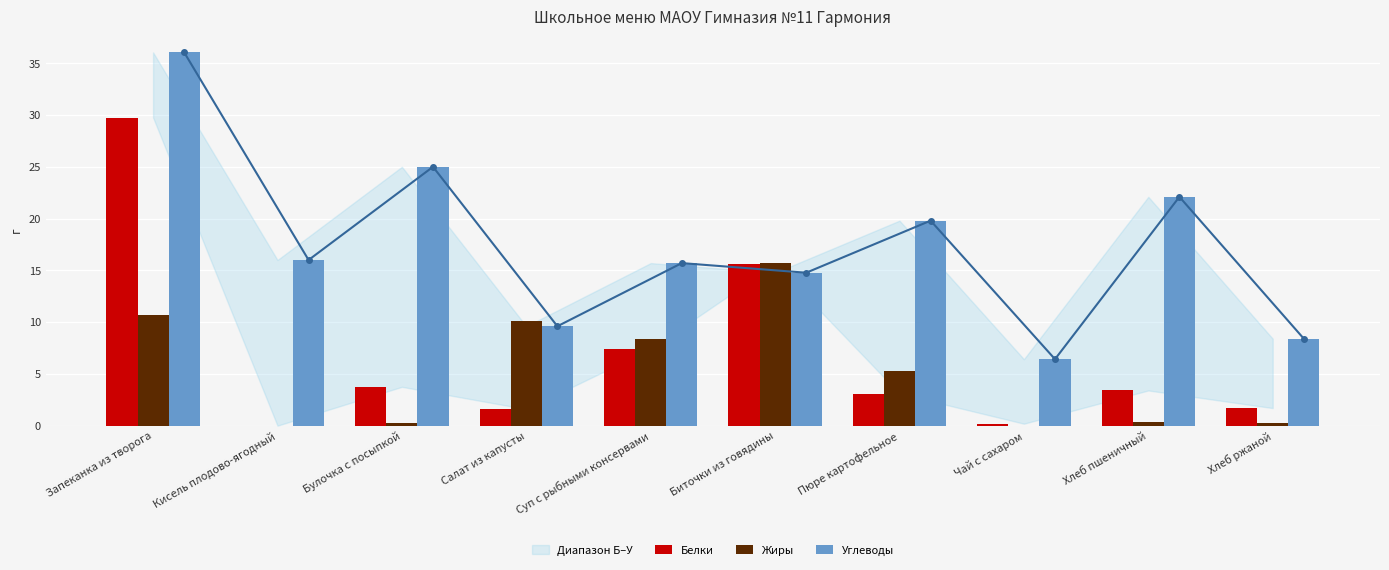

Rank the series by their maximum value, from lowest to highest.

Жиры, Белки, Углеводы